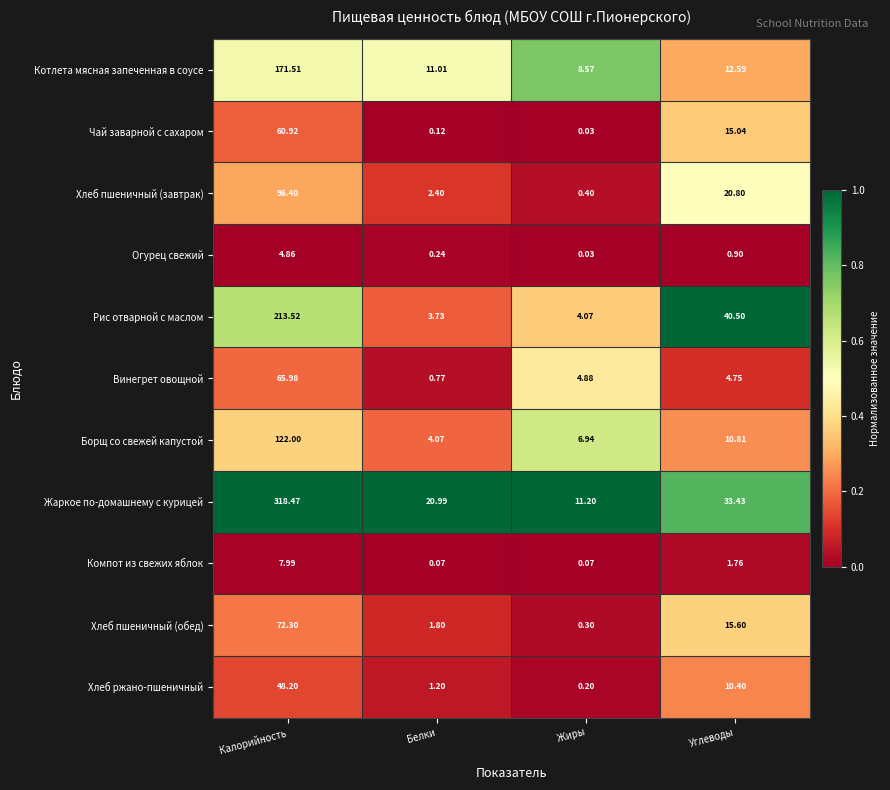

Between Белки and Углеводы, which series saw the biggest shift?

Рис отварной с маслом